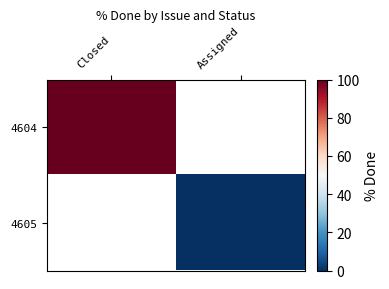

What is the maximum value shown in the chart?

100.0